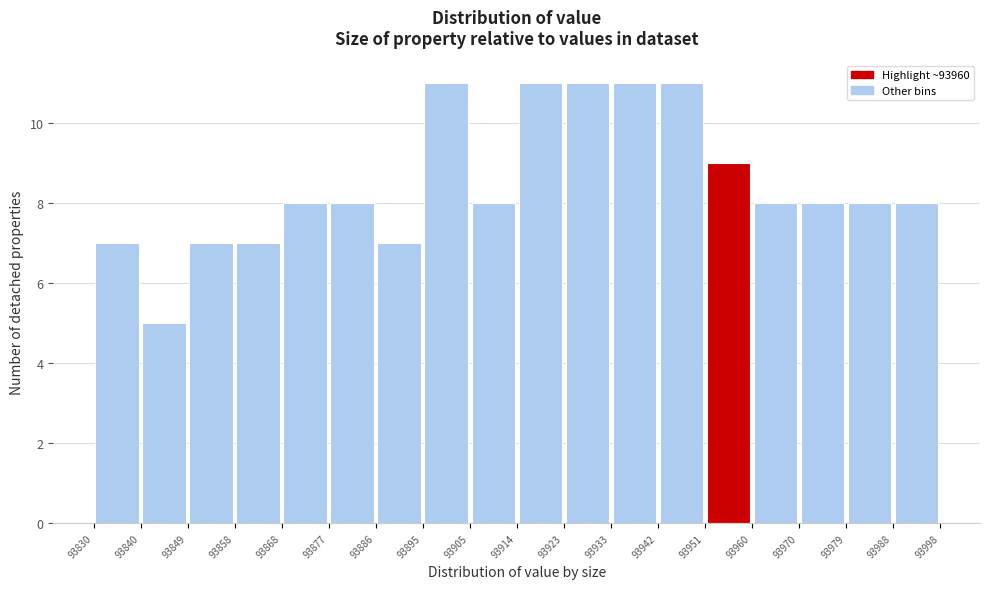

Reading left to right, list every bar in this chart as the range it spans on the x-axis followed by its height. The values are not printed on the chart, so give them approximately, as read against the axis.

93830 to 93840: 7
93840 to 93849: 5
93849 to 93858: 7
93858 to 93868: 7
93868 to 93877: 8
93877 to 93886: 8
93886 to 93895: 7
93895 to 93905: 11
93905 to 93914: 8
93914 to 93923: 11
93923 to 93933: 11
93933 to 93942: 11
93942 to 93951: 11
93951 to 93960: 9
93960 to 93970: 8
93970 to 93979: 8
93979 to 93988: 8
93988 to 93998: 8